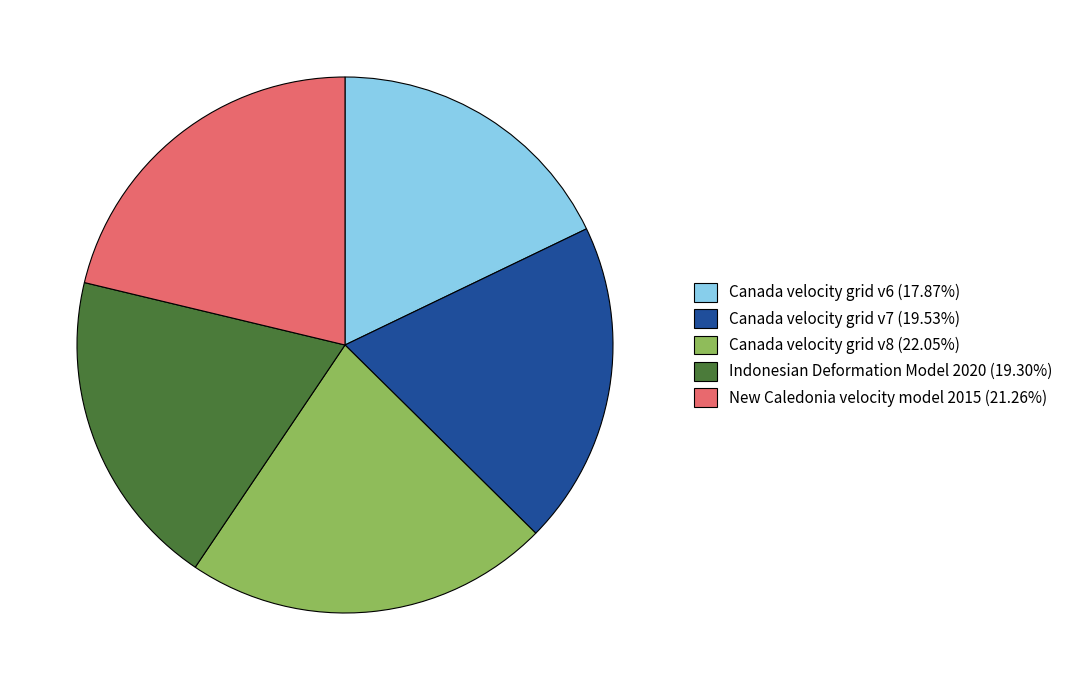

Is there a majority slice in this chart?

No